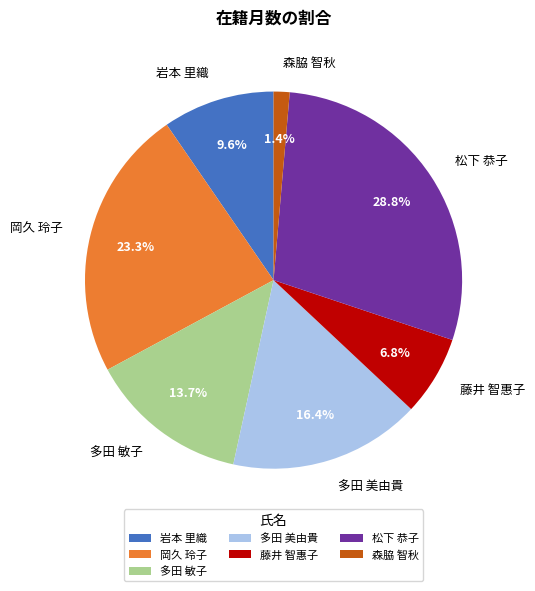

Does 岡久 玲子 represent more than half of the total?

No